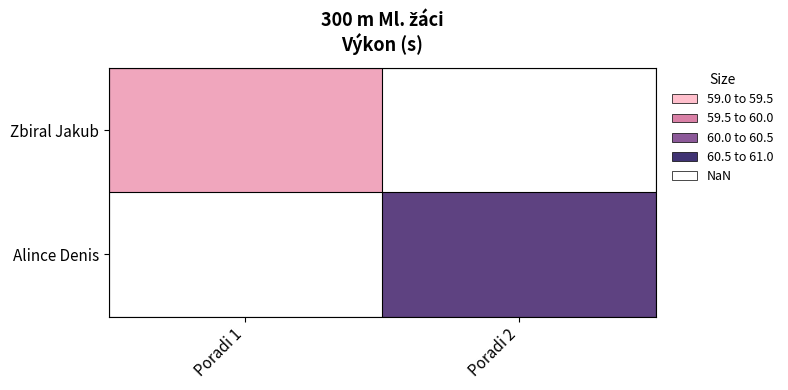

How many categories are shown in the chart?

2